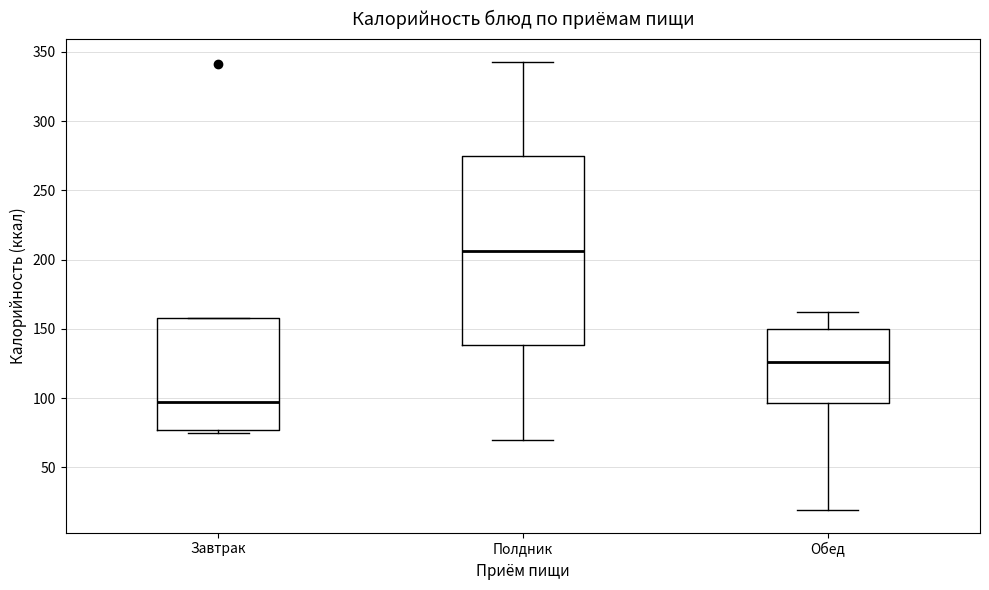

Which box's median line is the lowest?

Завтрак